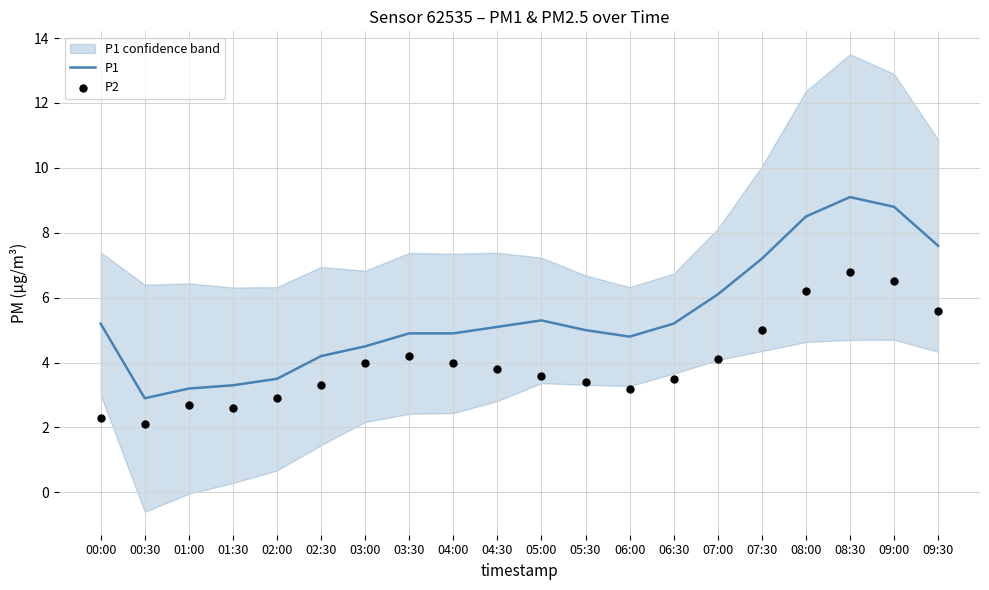

Which series reaches the maximum Y coordinate?

P1